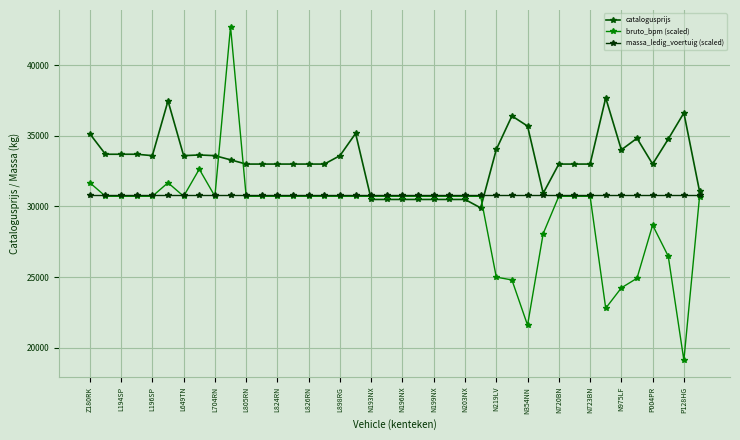

How many lines are shown in the chart?

3